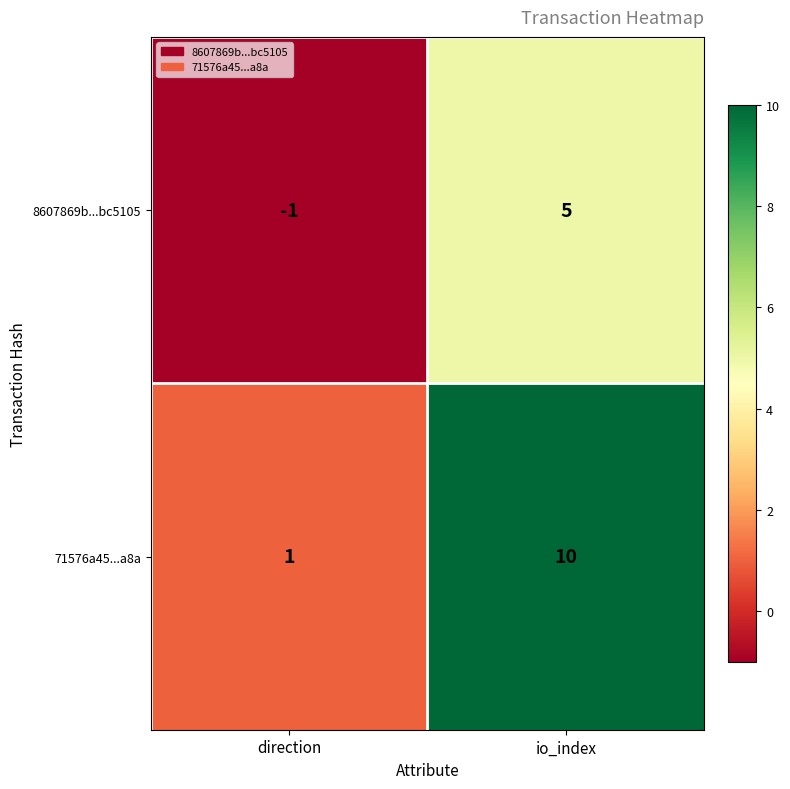

True or false: 71576a45...a8a has a value of 1 at direction.

True